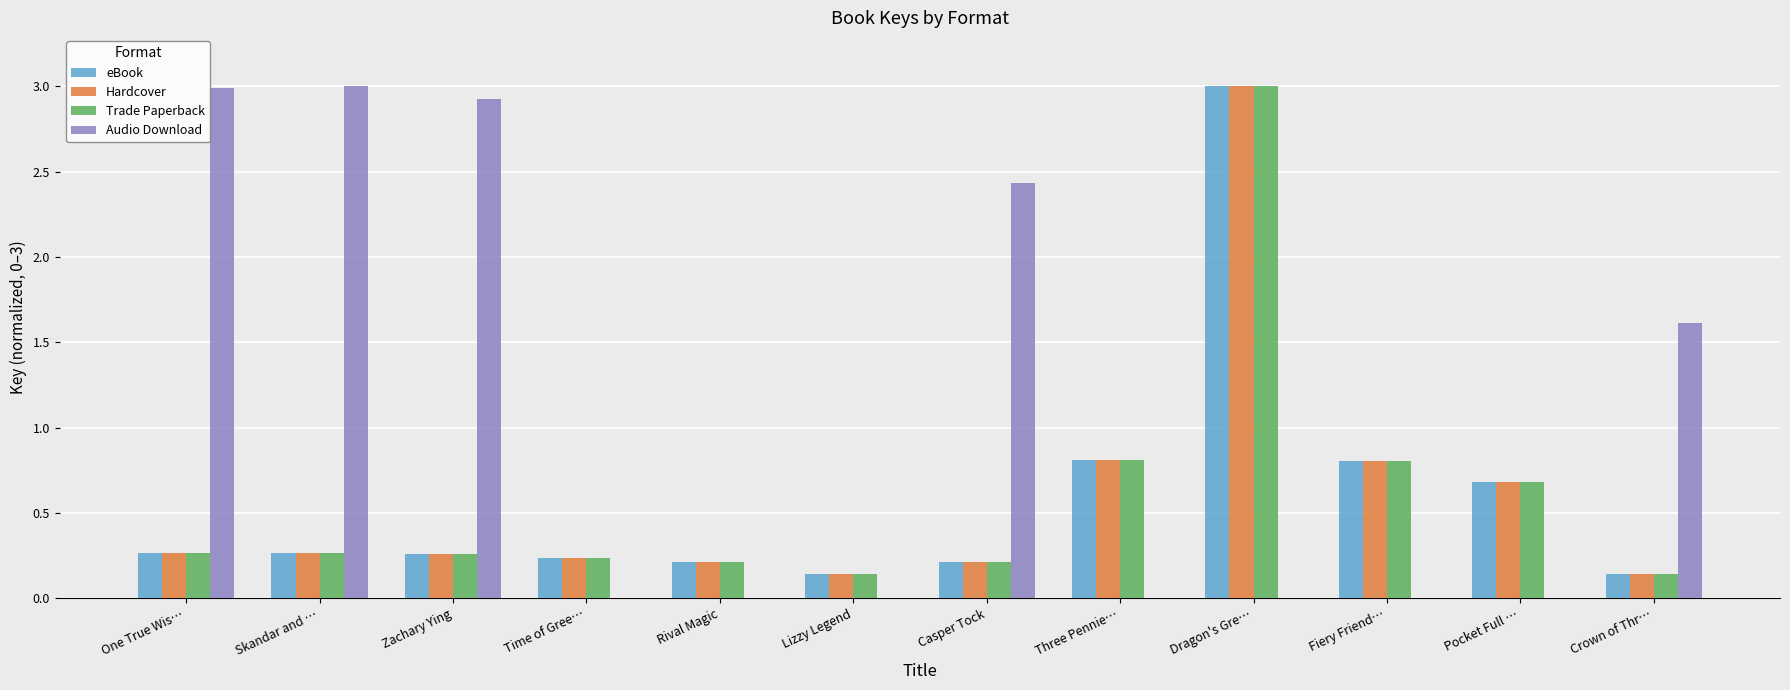

Which series changed the most between Skandar and … and Lizzy Legend?

Audio Download